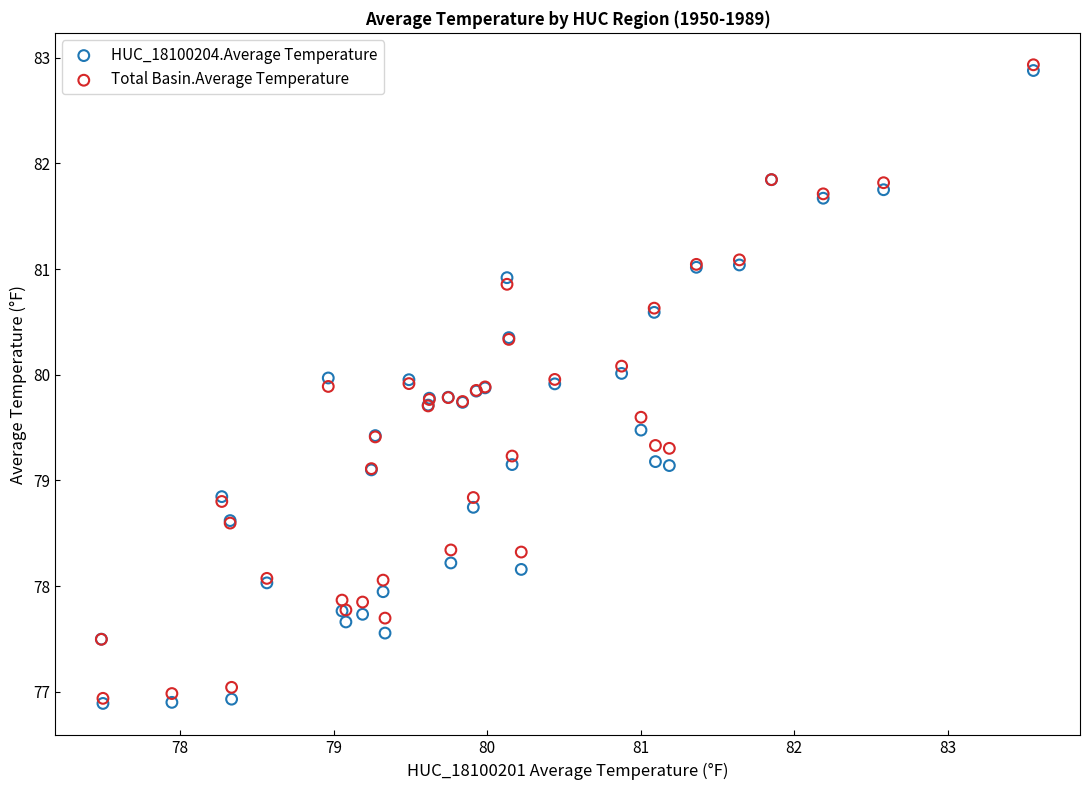

What are all the series names shown in the legend?

HUC_18100204.Average Temperature, Total Basin.Average Temperature